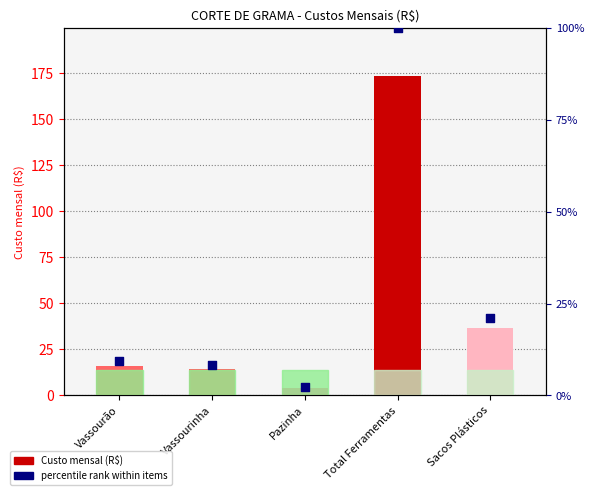

Which series contains the highest Y value?

Custo mensal (R$)